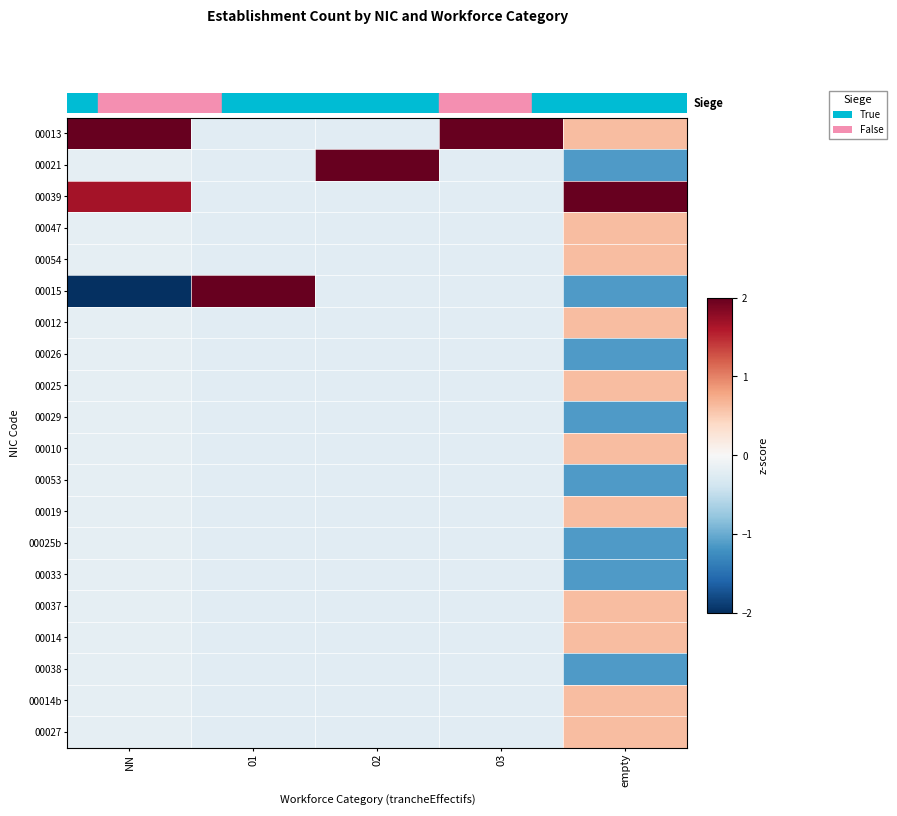

How many categories are shown in the chart?

5